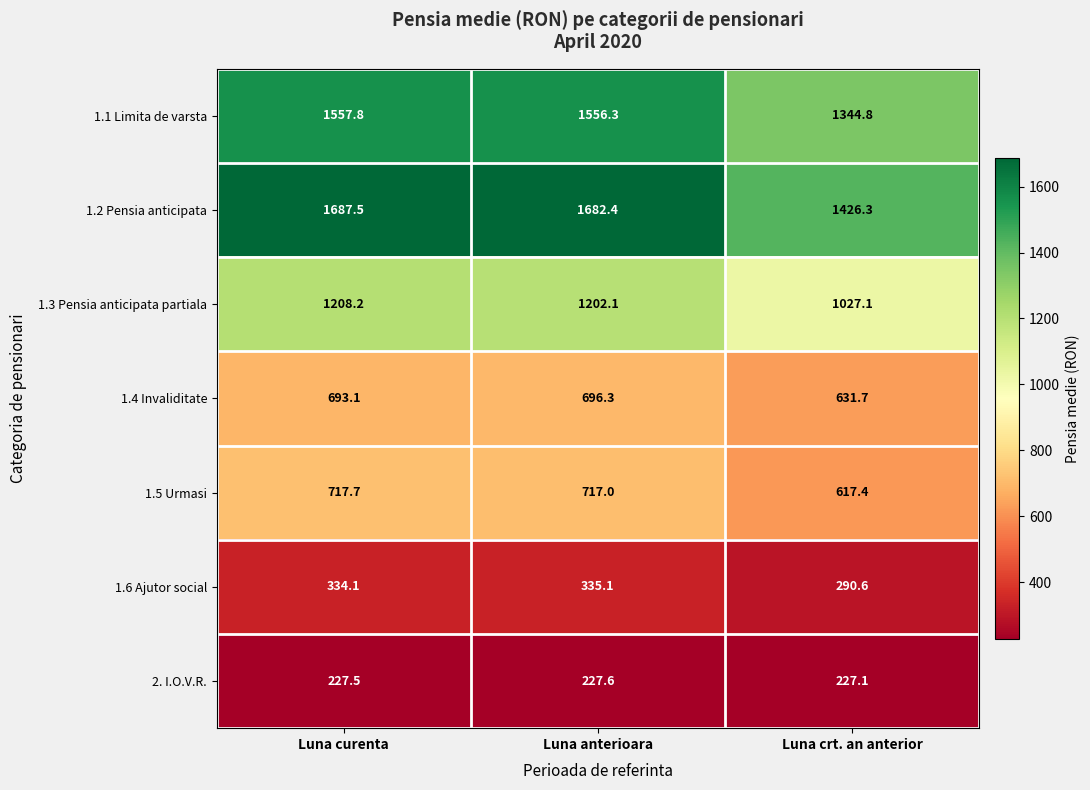

The value of 1.4 Invaliditate at Luna crt. an anterior is 347.1. True or false?

False